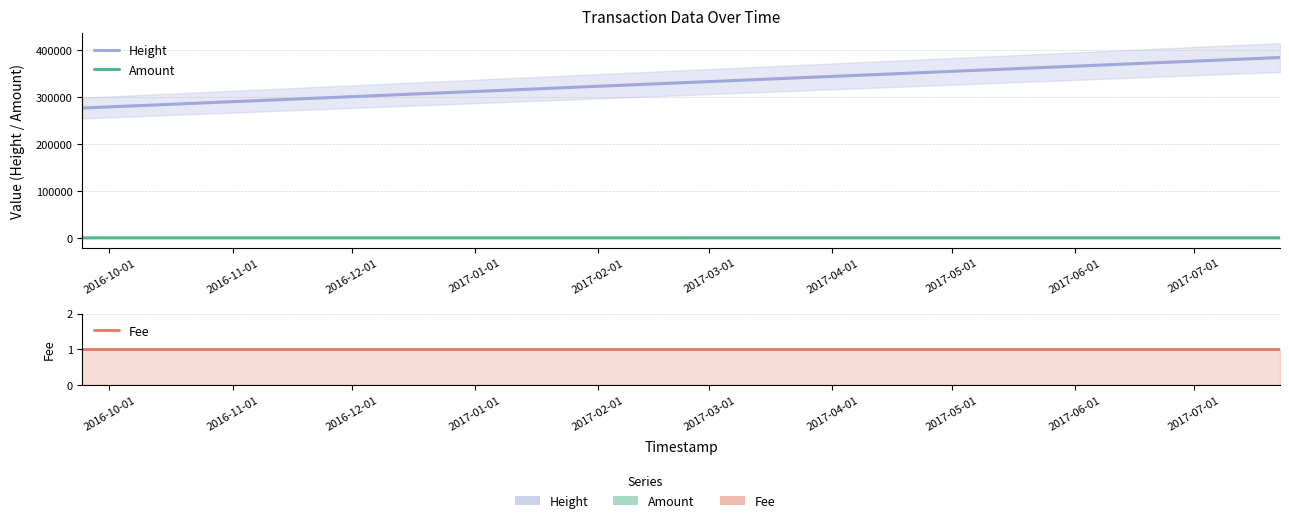

Which series has the largest range (max minus min)?

Height